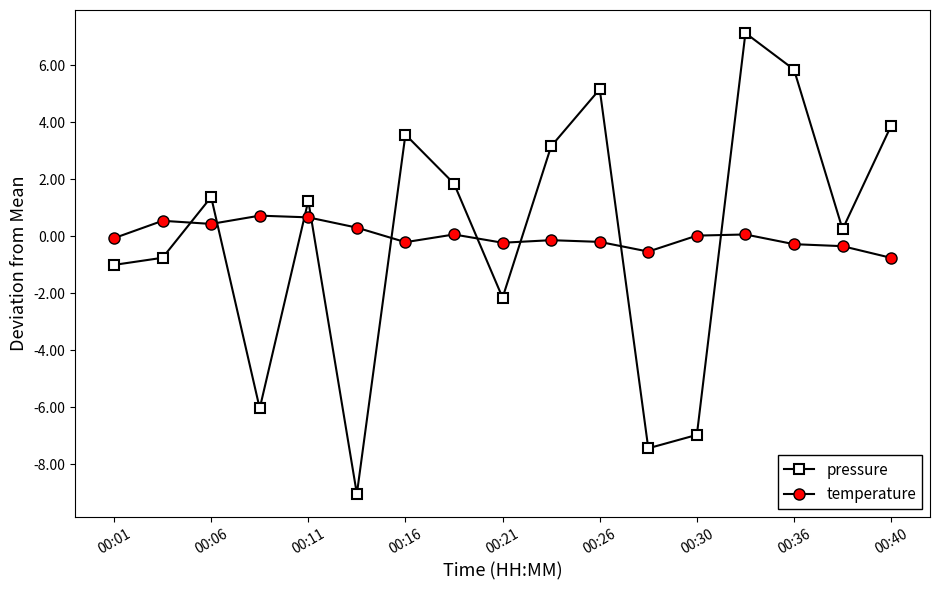

How many data points does each series have?

17